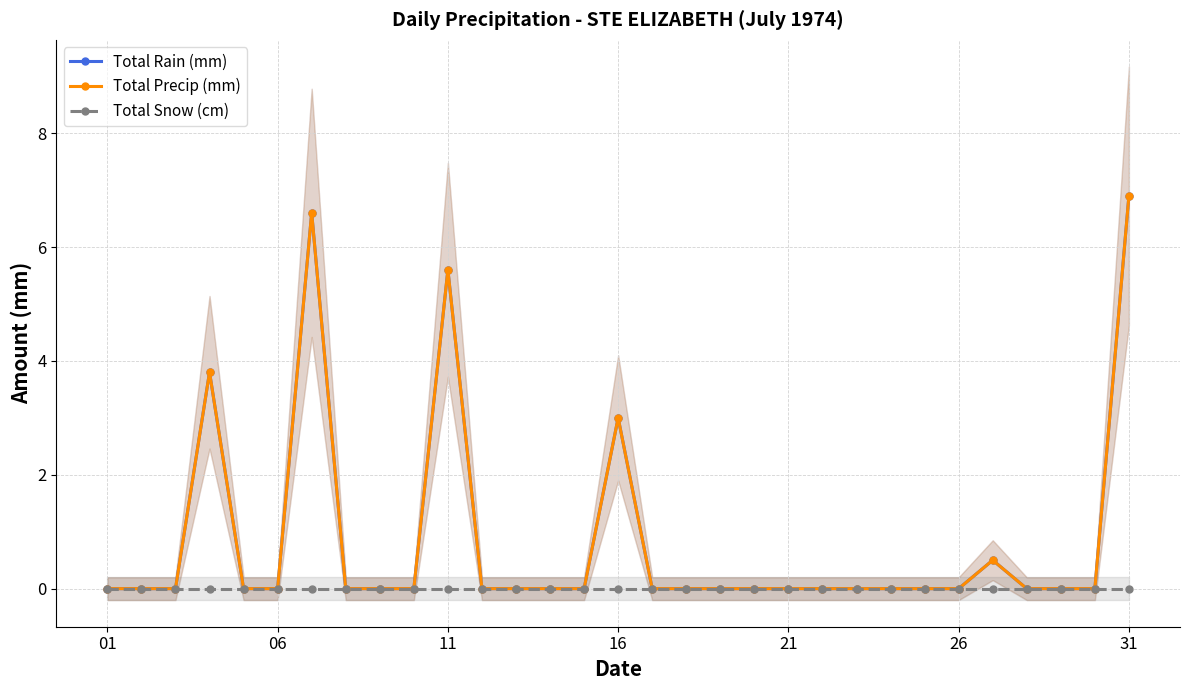

What is the average value of the Total Precip (mm) series?

0.9